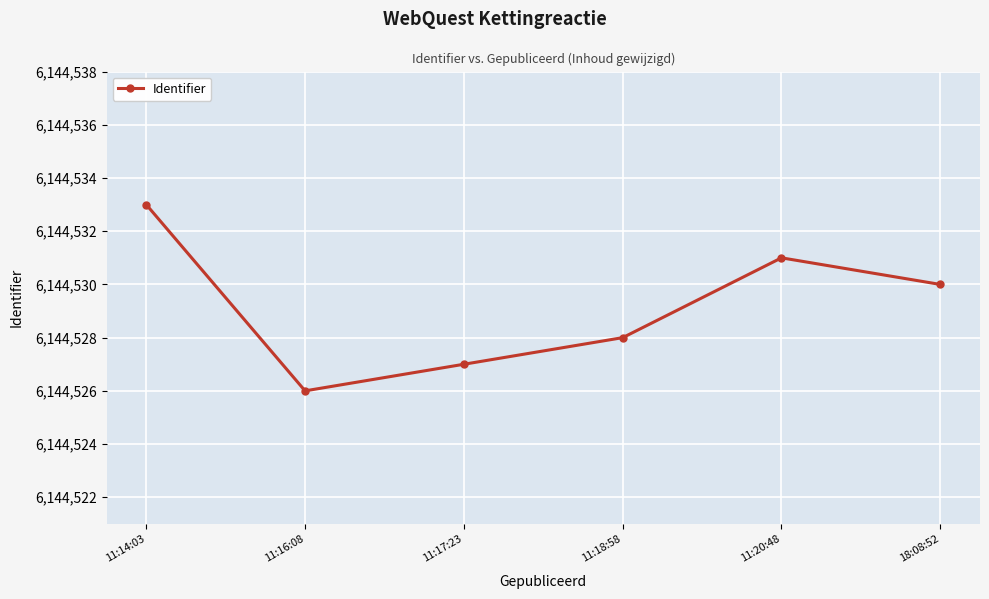

At which label does the data first exceed 6144530?

11:14:03